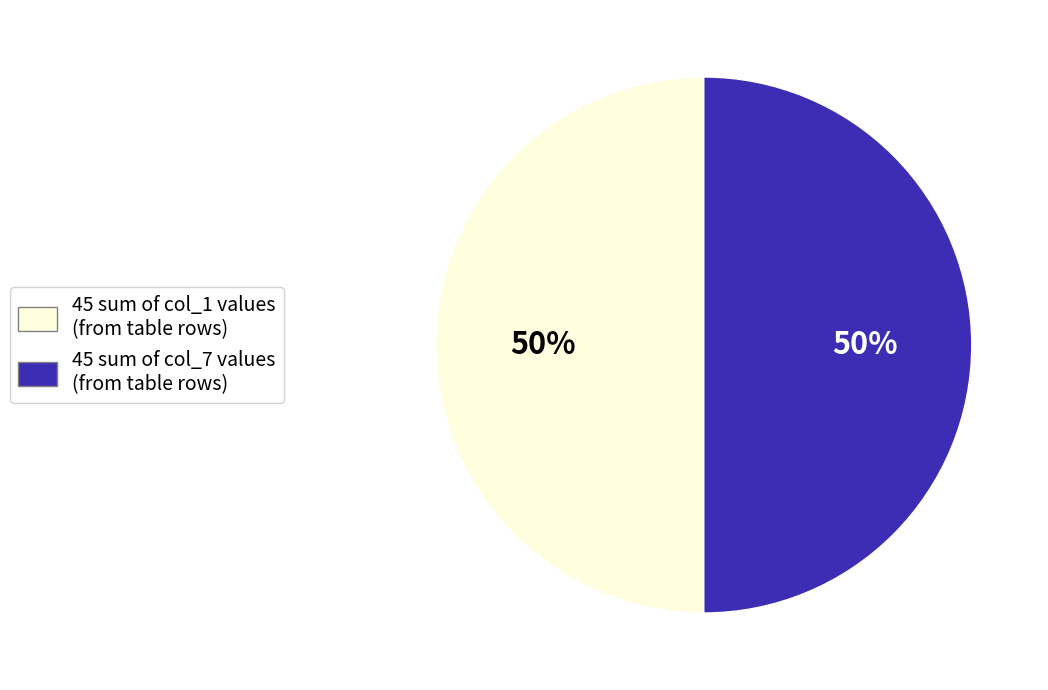

To the nearest percent, what is the average slice percentage?

50%